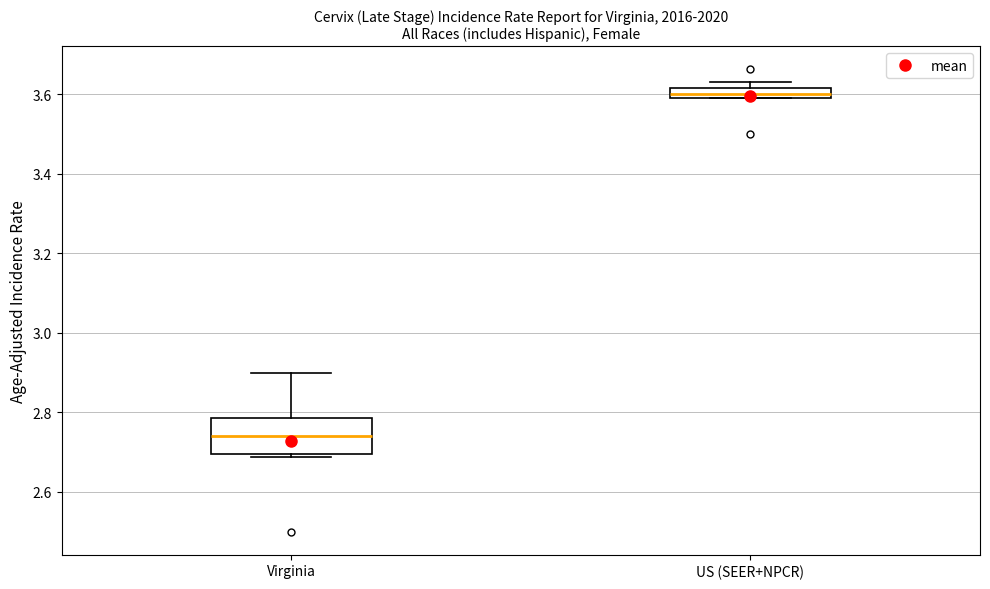

Comparing the boxes themselves (not the whiskers), which one is the tallest?

Virginia